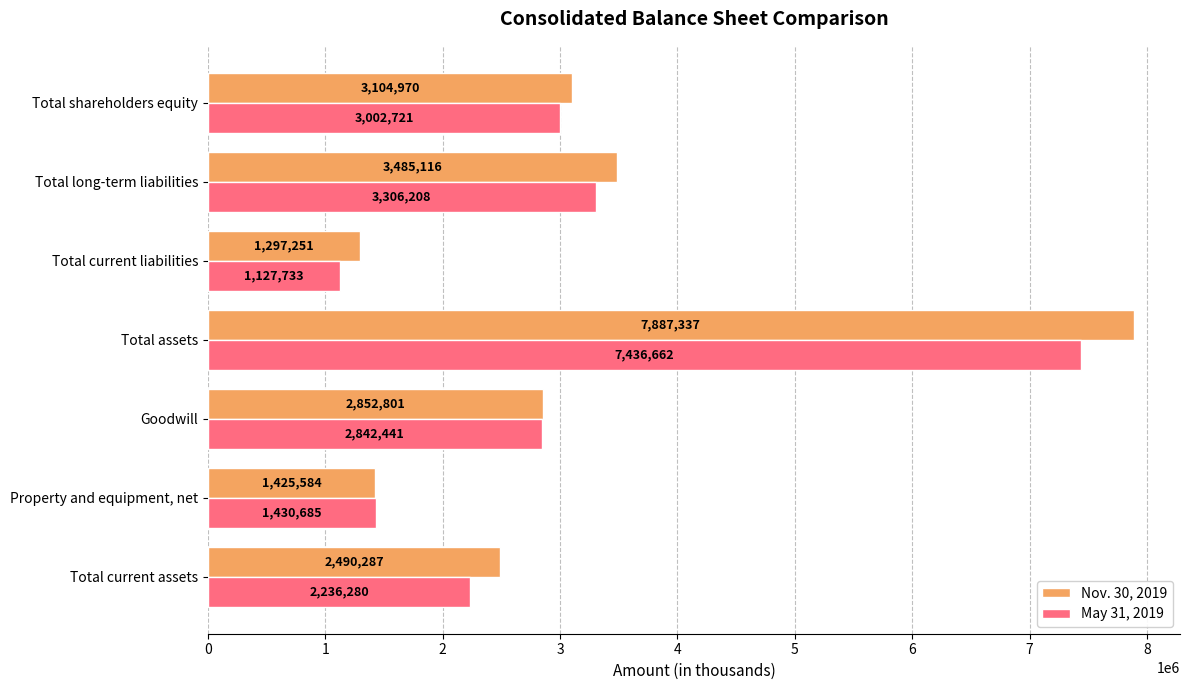

The value of May 31, 2019 at Total current assets is 1142537. True or false?

False